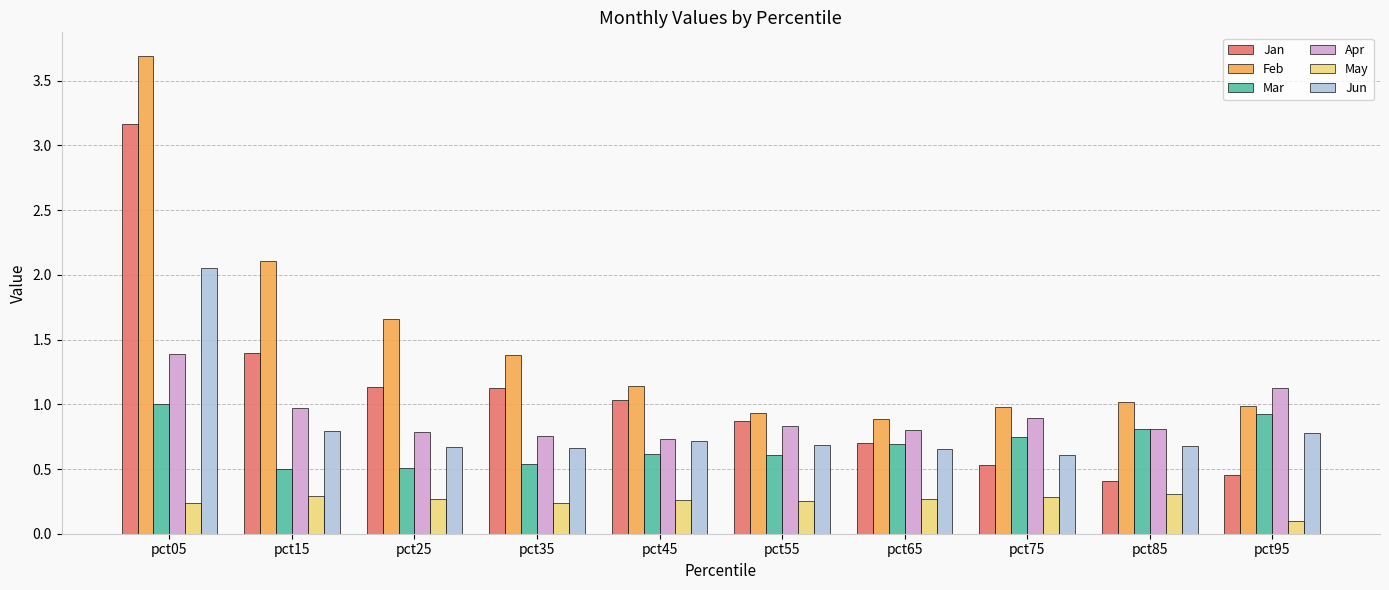

List the series in order of their peak value, highest first.

Feb, Jan, Jun, Apr, Mar, May